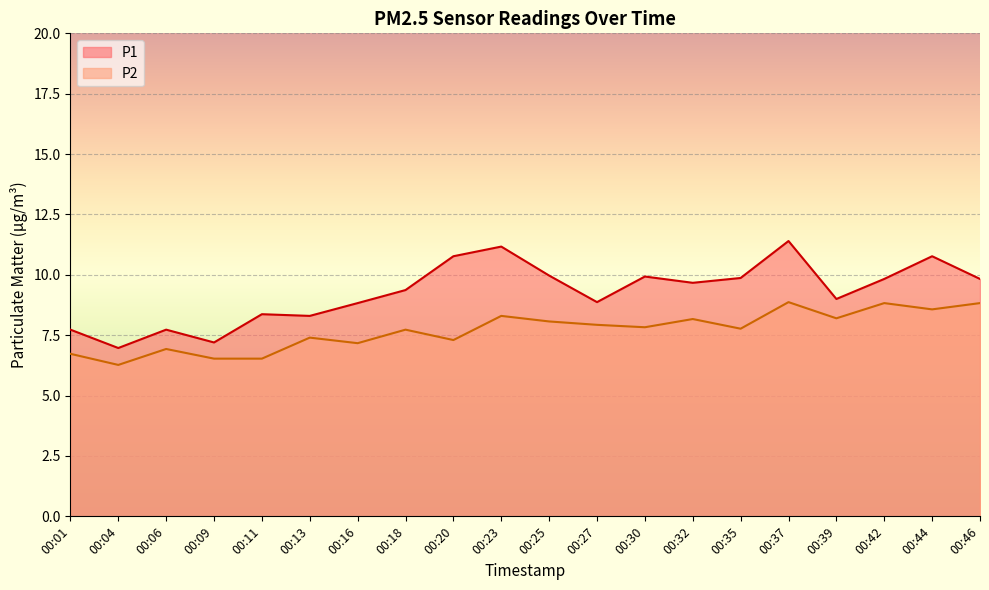

What is the difference between the maximum and second lowest values in the P1 series?

4.2